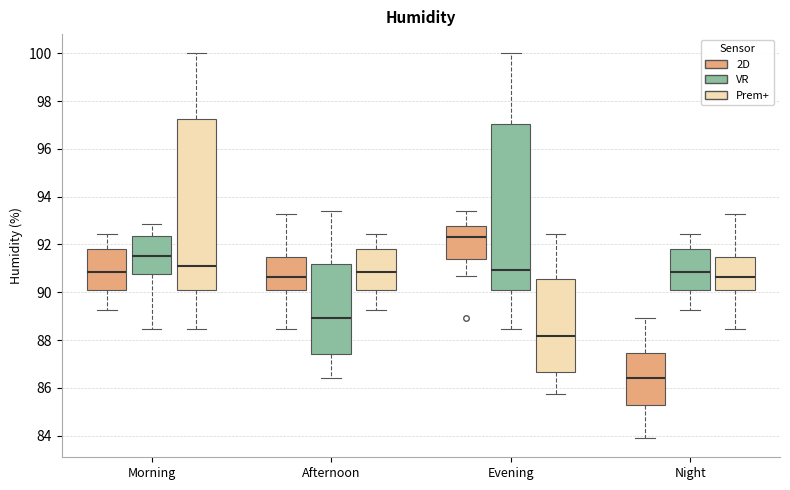

Which box's median line is the lowest?

Night (2D)